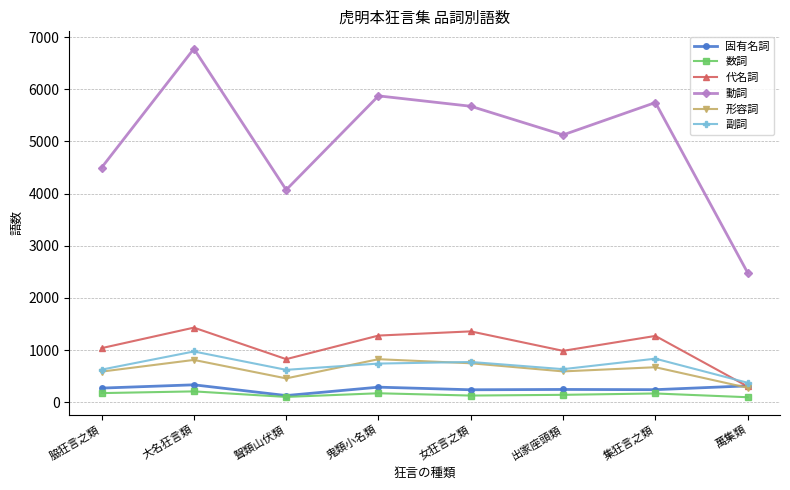

Rank the series by their maximum value, from lowest to highest.

数詞, 固有名詞, 形容詞, 副詞, 代名詞, 動詞